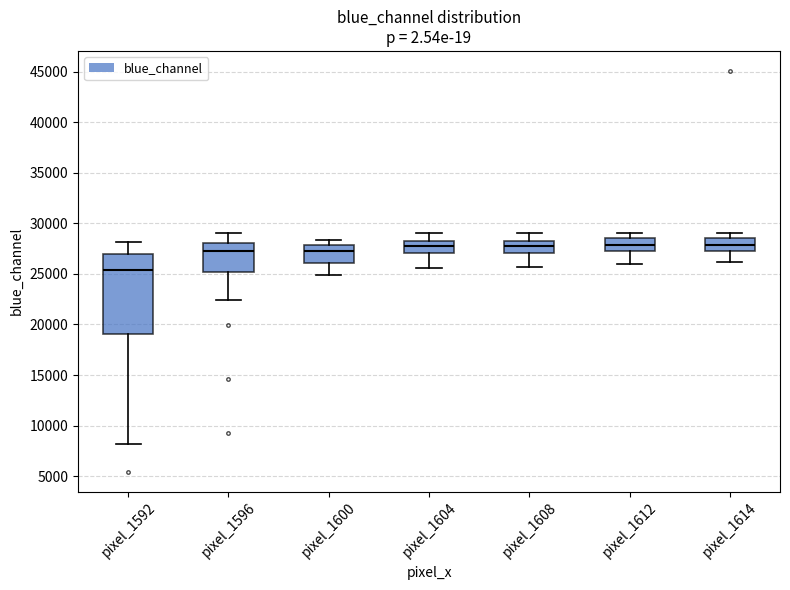

Where is the lower edge of the box for pixel_1604 on the y-axis? The values are not printed on the chart, so give them approximately, as read against the axis.

27000